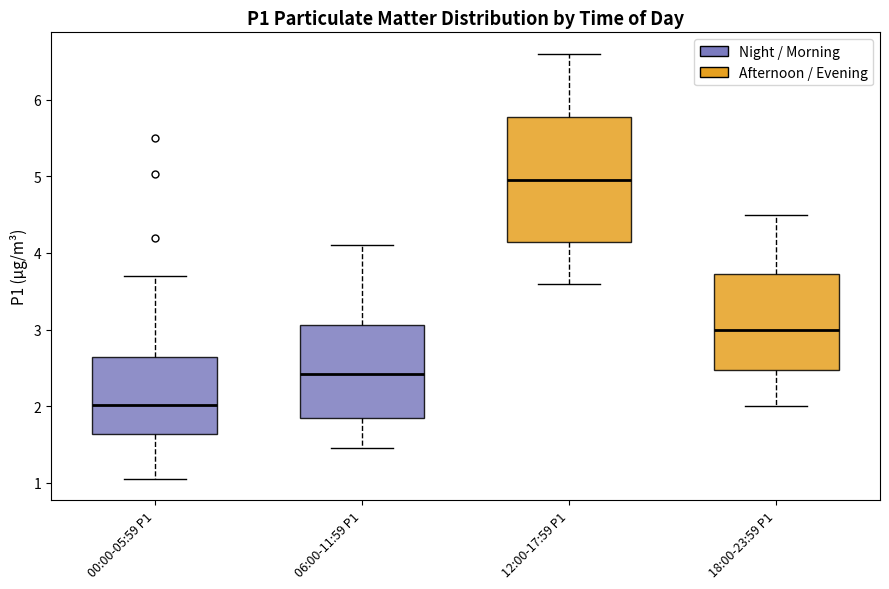

Reading left to right, transcribe this box plot: for each box, give where its median line is, the range the box spans, and where its two whiskers end, as read against the y-axis. The values are not printed on the chart, so give them approximately, as read against the axis.

00:00-05:59 P1: median 2.0, box 1.6 to 2.6, whiskers 1.1 to 3.7
06:00-11:59 P1: median 2.4, box 1.9 to 3.1, whiskers 1.5 to 4.1
12:00-17:59 P1: median 5.0, box 4.1 to 5.8, whiskers 3.6 to 6.6
18:00-23:59 P1: median 3.0, box 2.5 to 3.7, whiskers 2.0 to 4.5